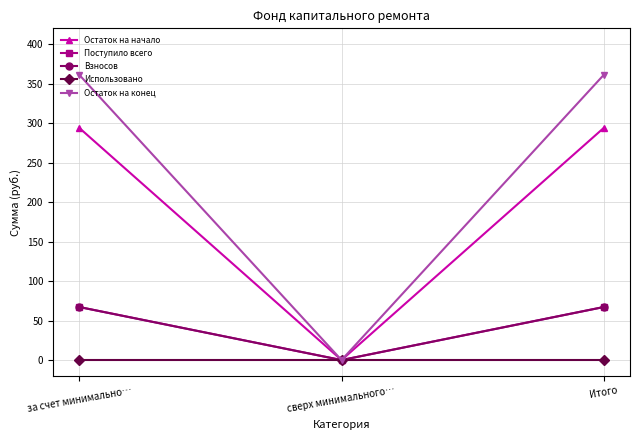

Reading left to right, what are all the values shown in this chart?

Остаток на начало: 293.9	0.0	293.9
Поступило всего: 67.2	0.0	67.2
Взносов: 67.2	0.0	67.2
Использовано: 0.0	0.0	0.0
Остаток на конец: 361.1	0.0	361.1